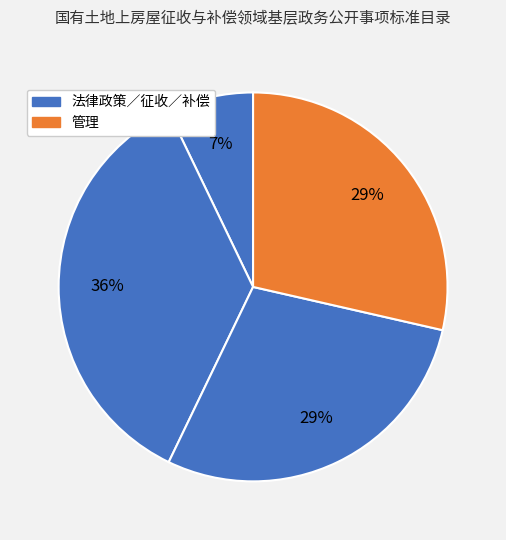

How many slices are in this pie chart?

4